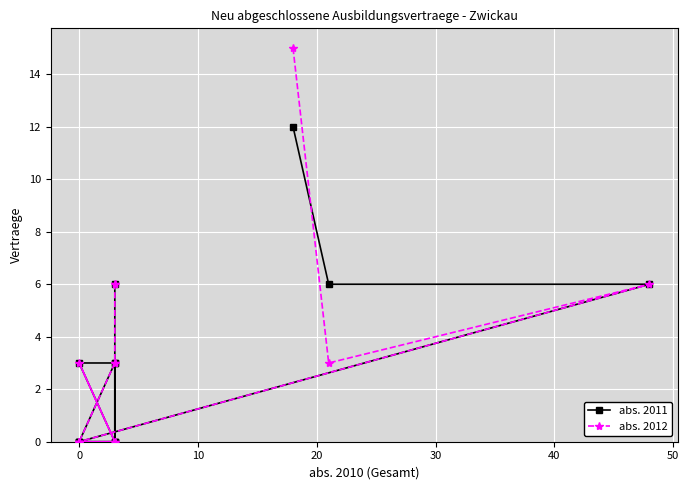

In abs. 2012, how many points are higher than both neighbors (excluding endpoints)?

2